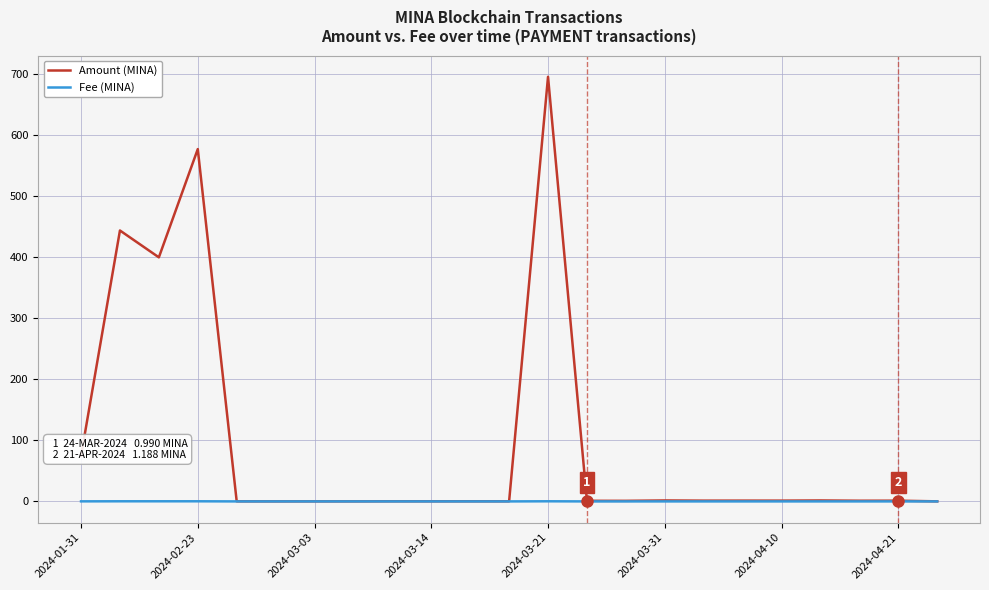

What is the maximum value shown in the chart?

695.9